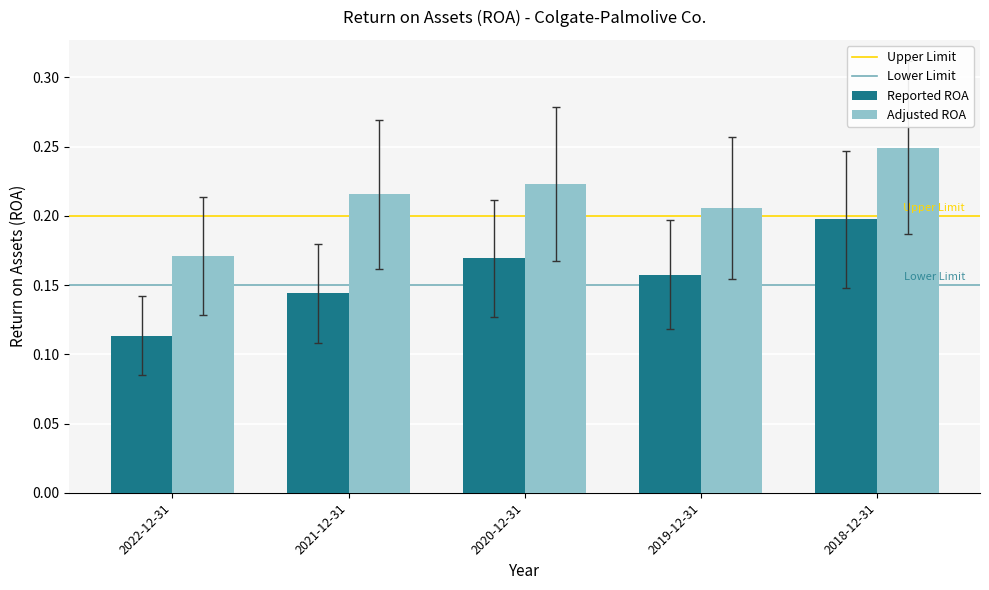

What is the sum of the Adjusted ROA values at 2019-12-31 and 2018-12-31?

0.5